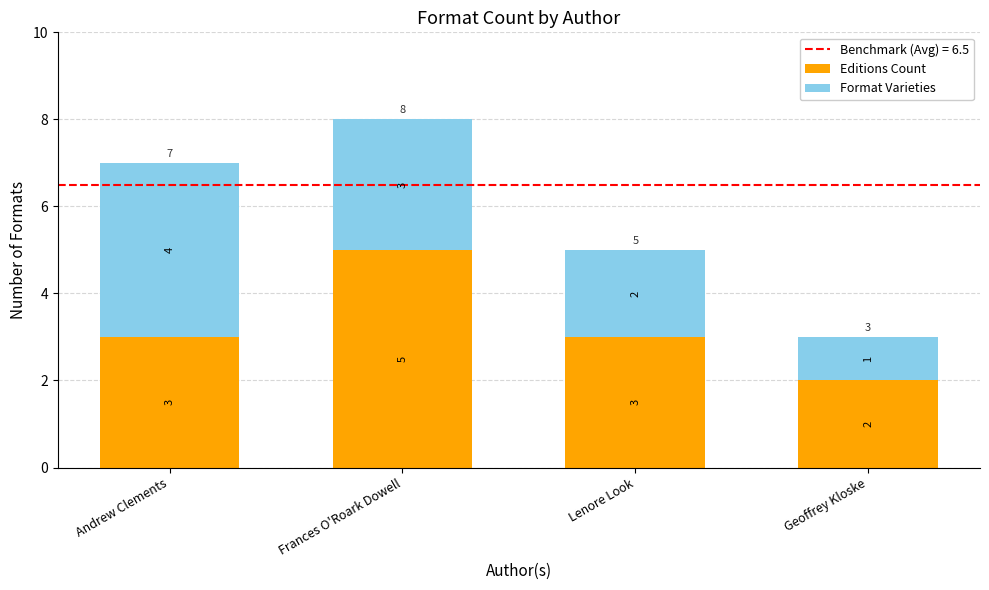

How many data points does each series have?

4